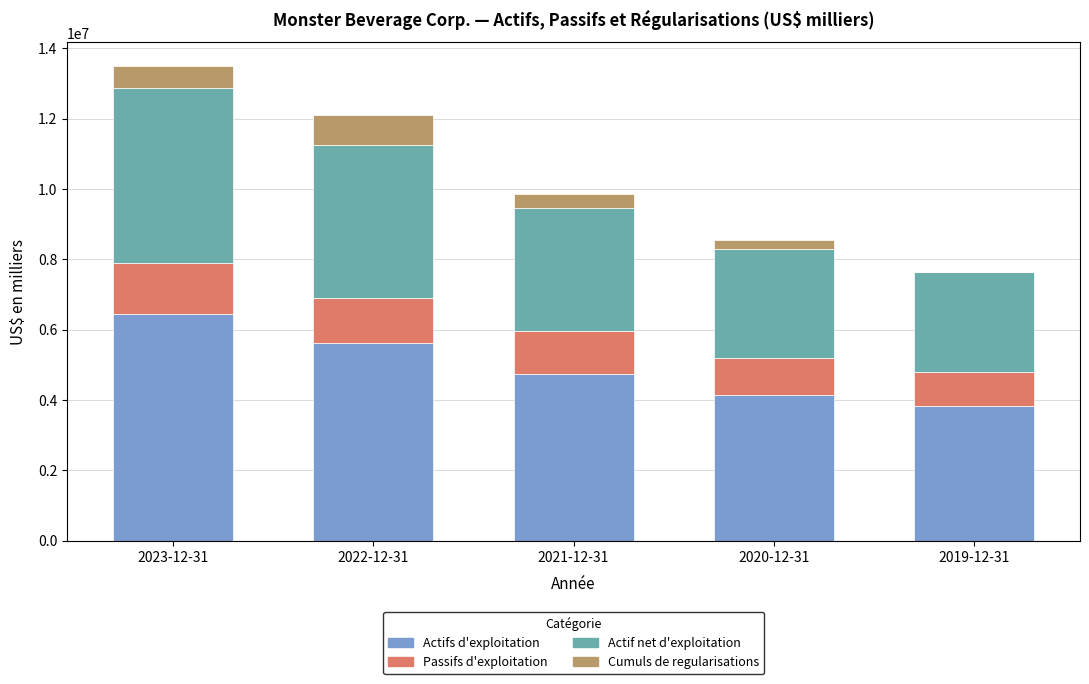

What is the maximum value for Actifs d'exploitation?

6433242